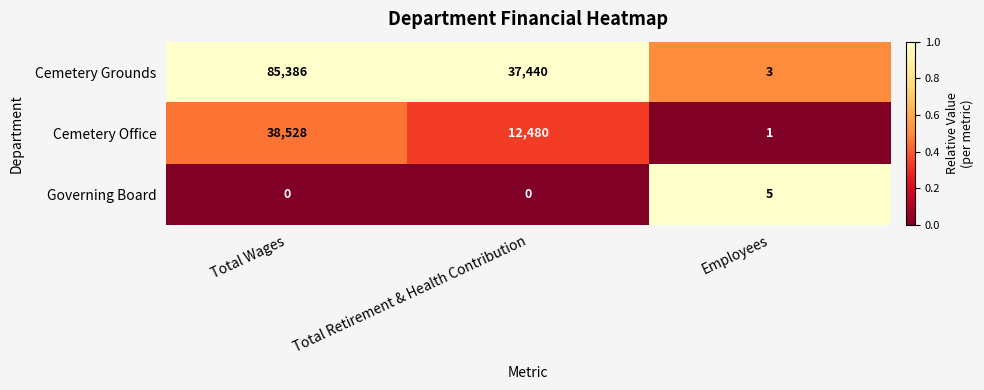

Which series changed the most between Total Retirement & Health Contribution and Employees?

Cemetery Grounds